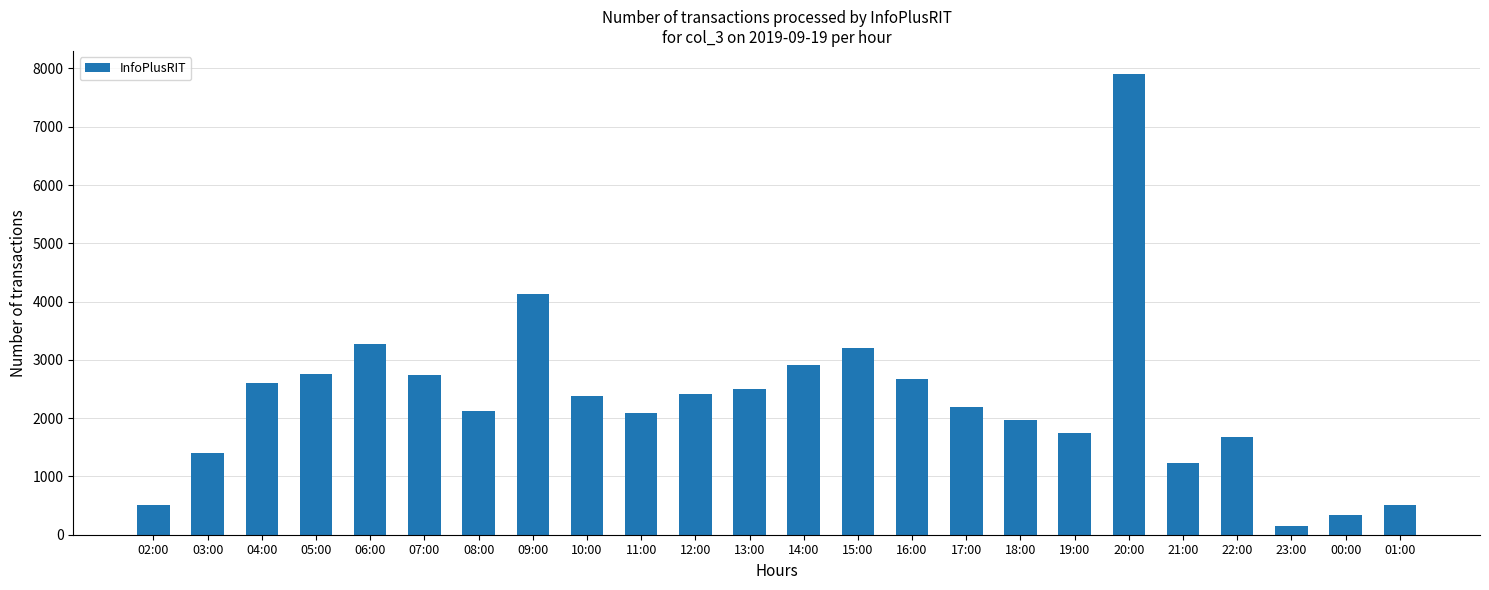

The value at 19:00 is 1748. True or false?

True